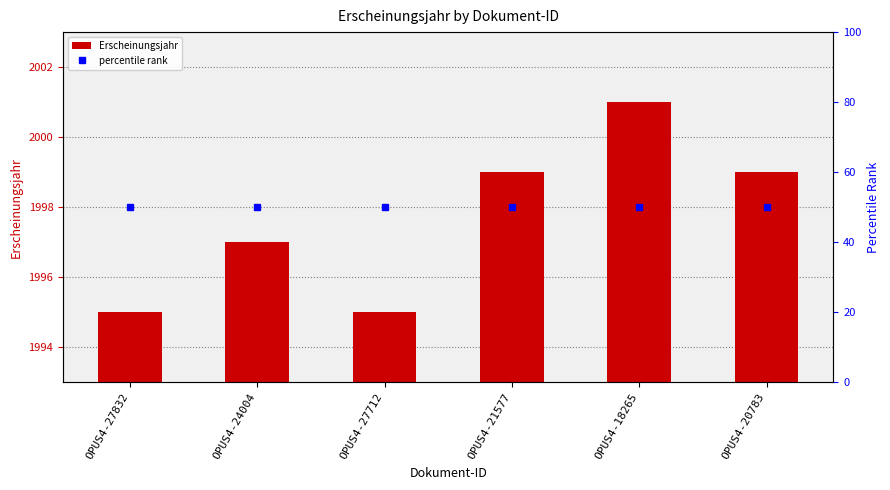

What is the smallest value displayed?

1995